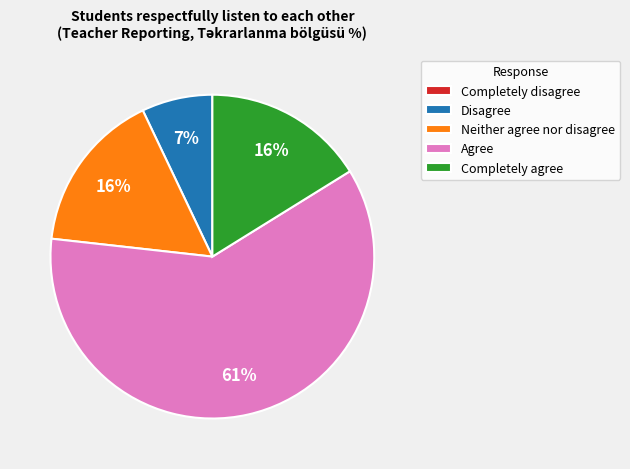

Is it true that Completely agree is 26% of the pie?

False